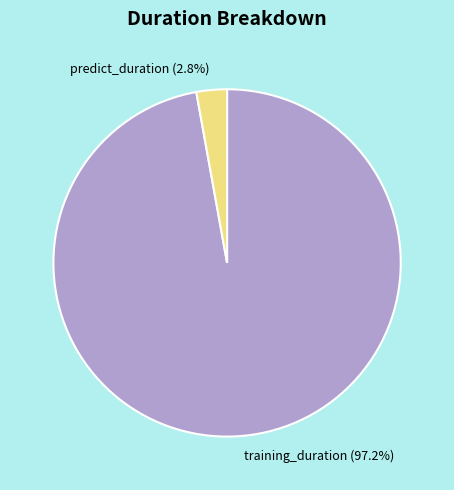

Is the sum of training_duration and predict_duration greater than half?

Yes